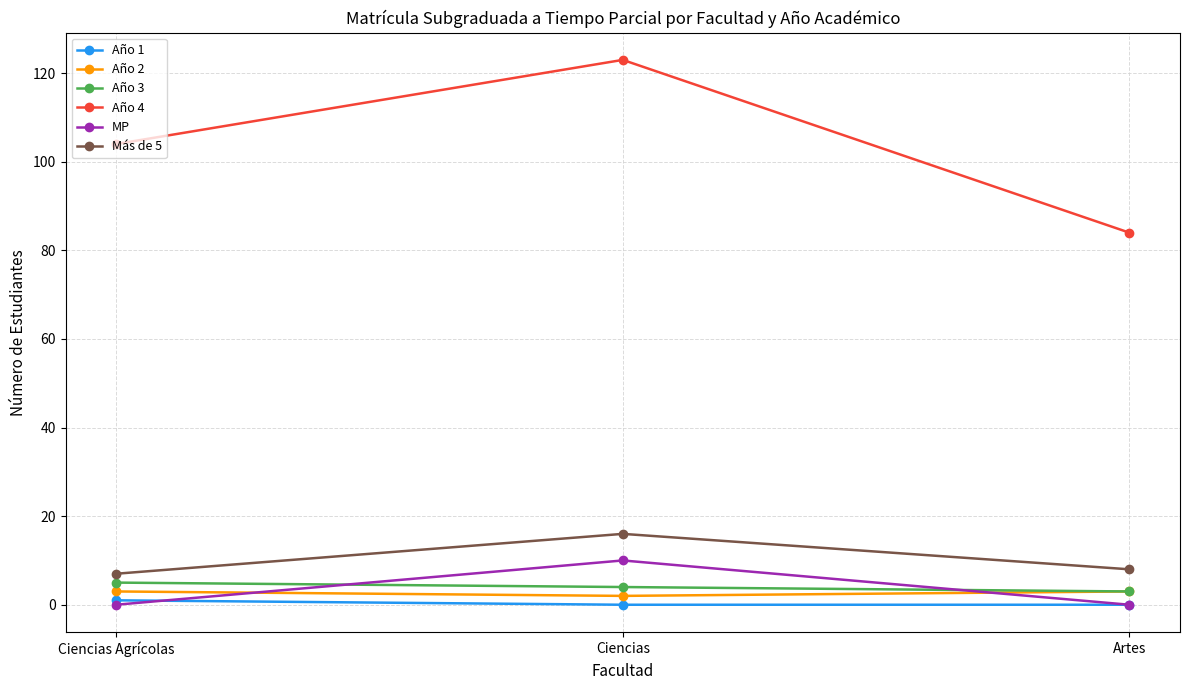

Which series has the widest spread of values?

Año 4